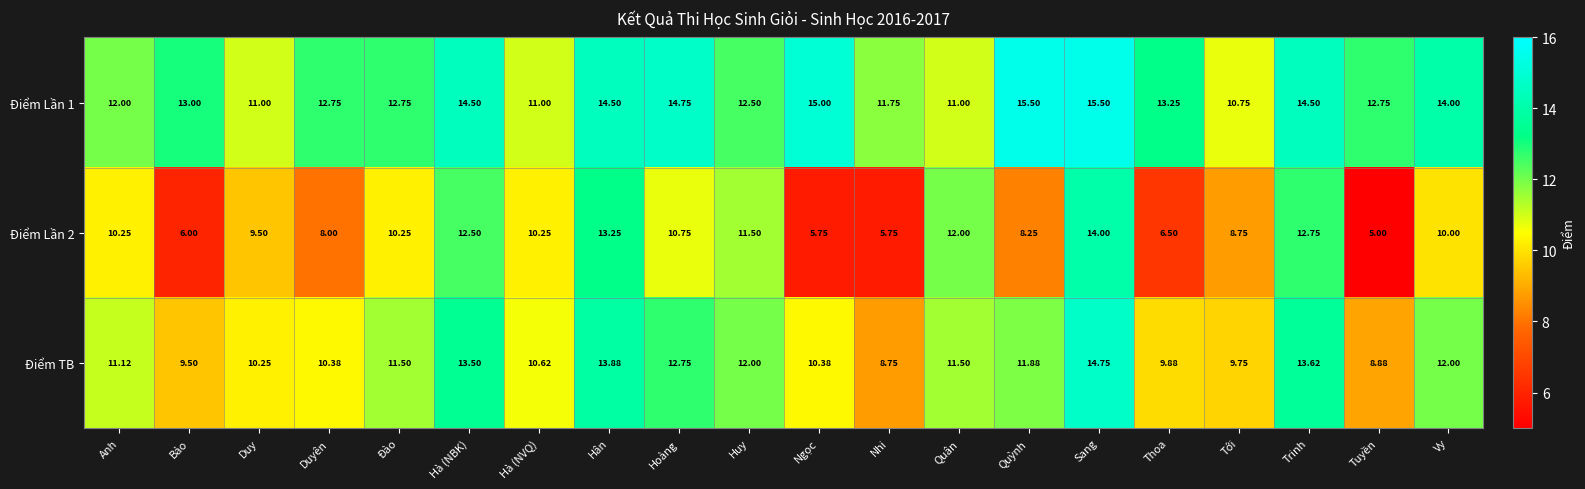

At which label does Điểm TB reach its minimum?

Nhi